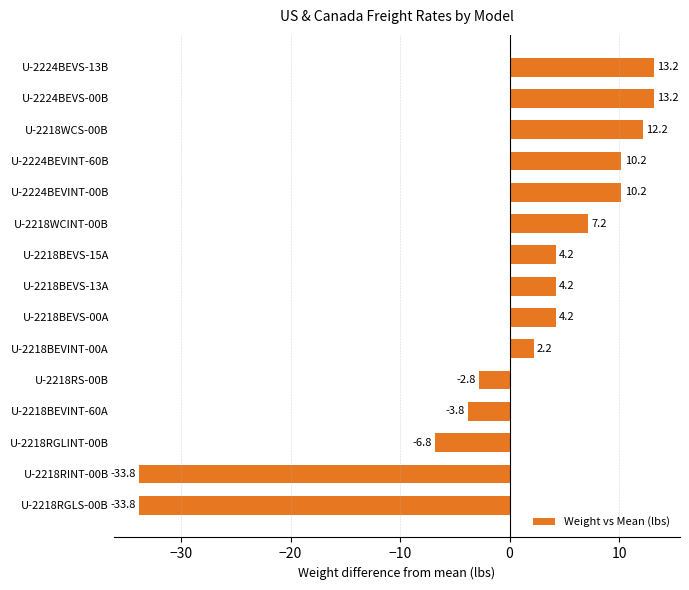

What is the approximate value at U-2224BEVS-00B?

13.2